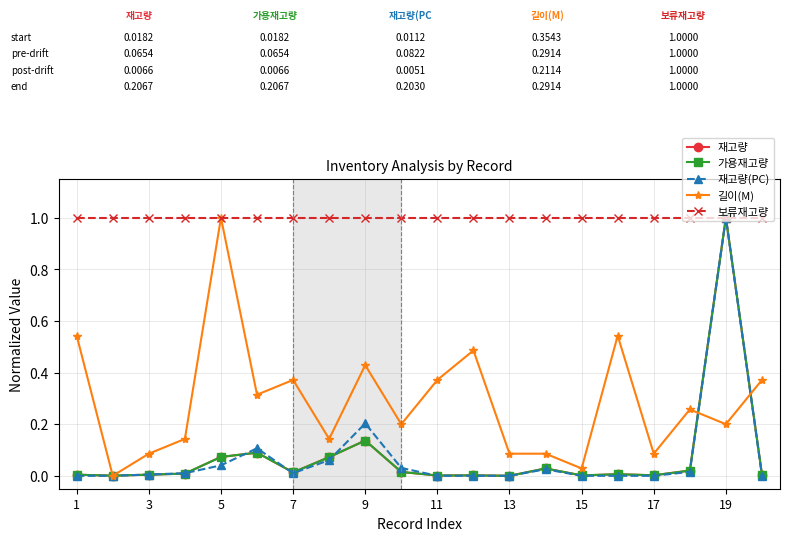

True or false: 가용재고량 and 보류재고량 intersect in this chart.

False